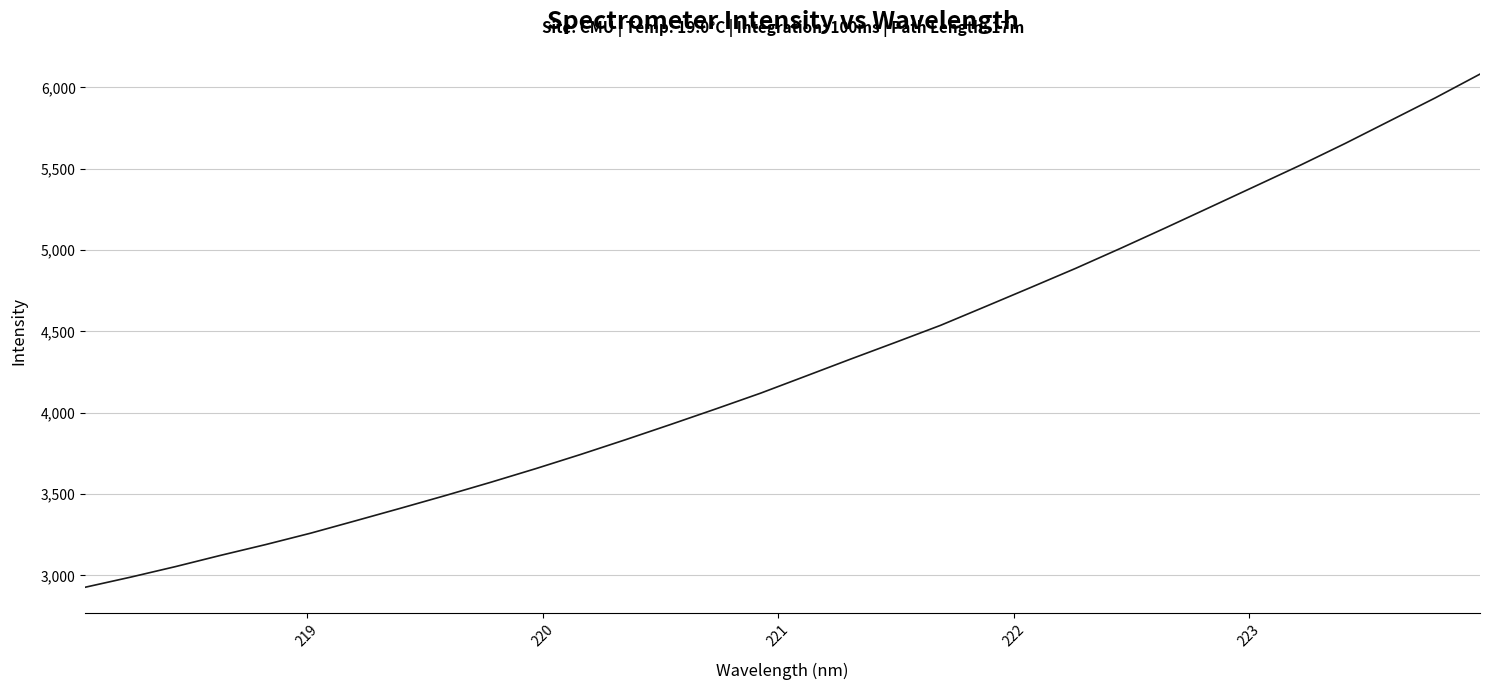

What is the maximum value shown in the chart?

6081.4